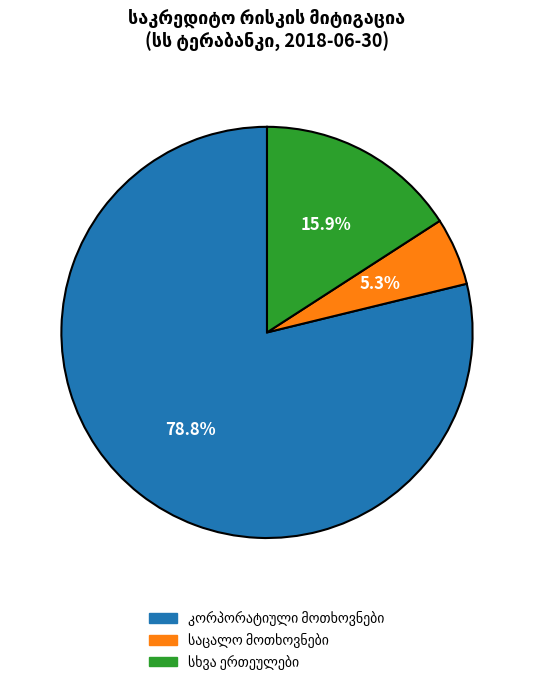

Does any single category account for the majority?

Yes